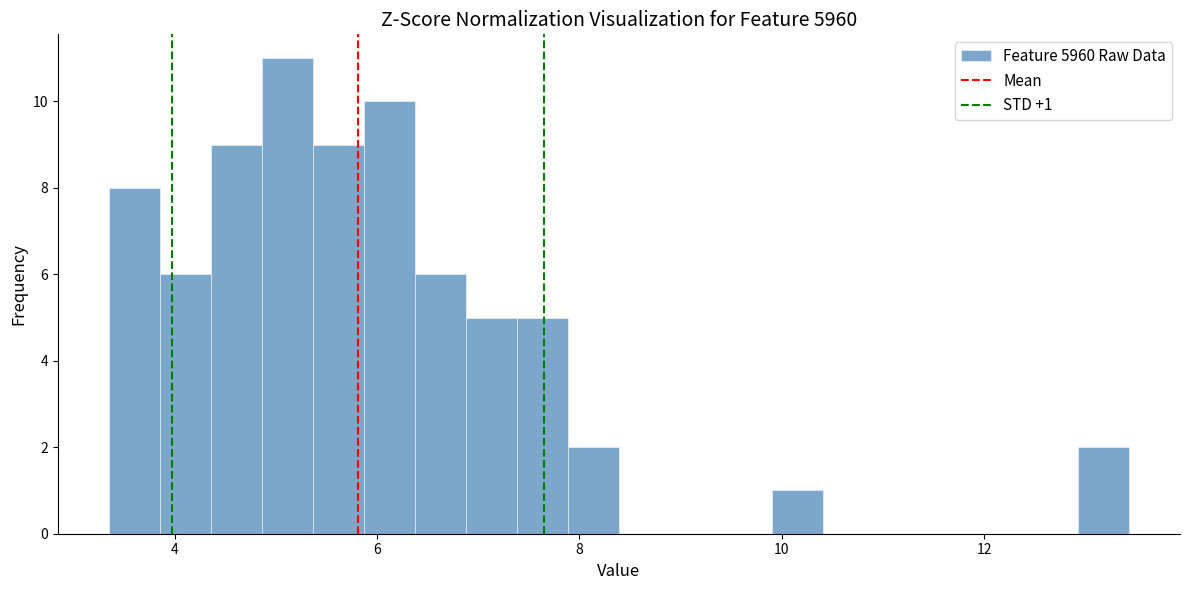

Around what value on the x-axis is the tallest bar? Give the approximate position of its centre, as read against the axis.

5.2